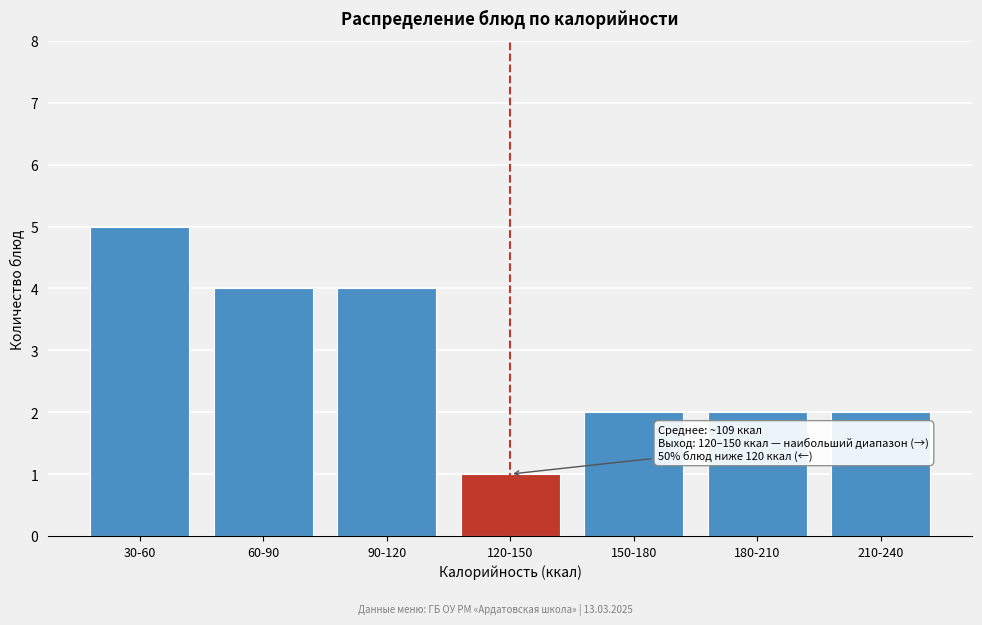

Reading left to right, list all the values displayed in this chart.

30-60=5	60-90=4	90-120=4	120-150=1	150-180=2	180-210=2	210-240=2